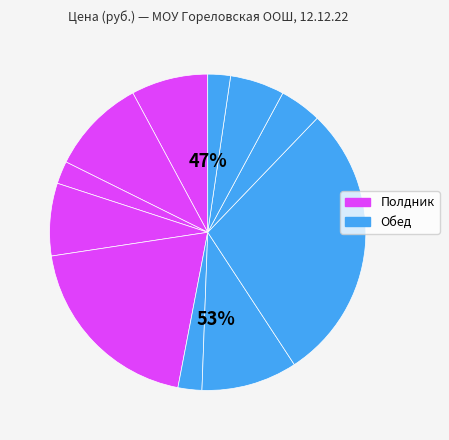

Does any single category account for the majority?

No